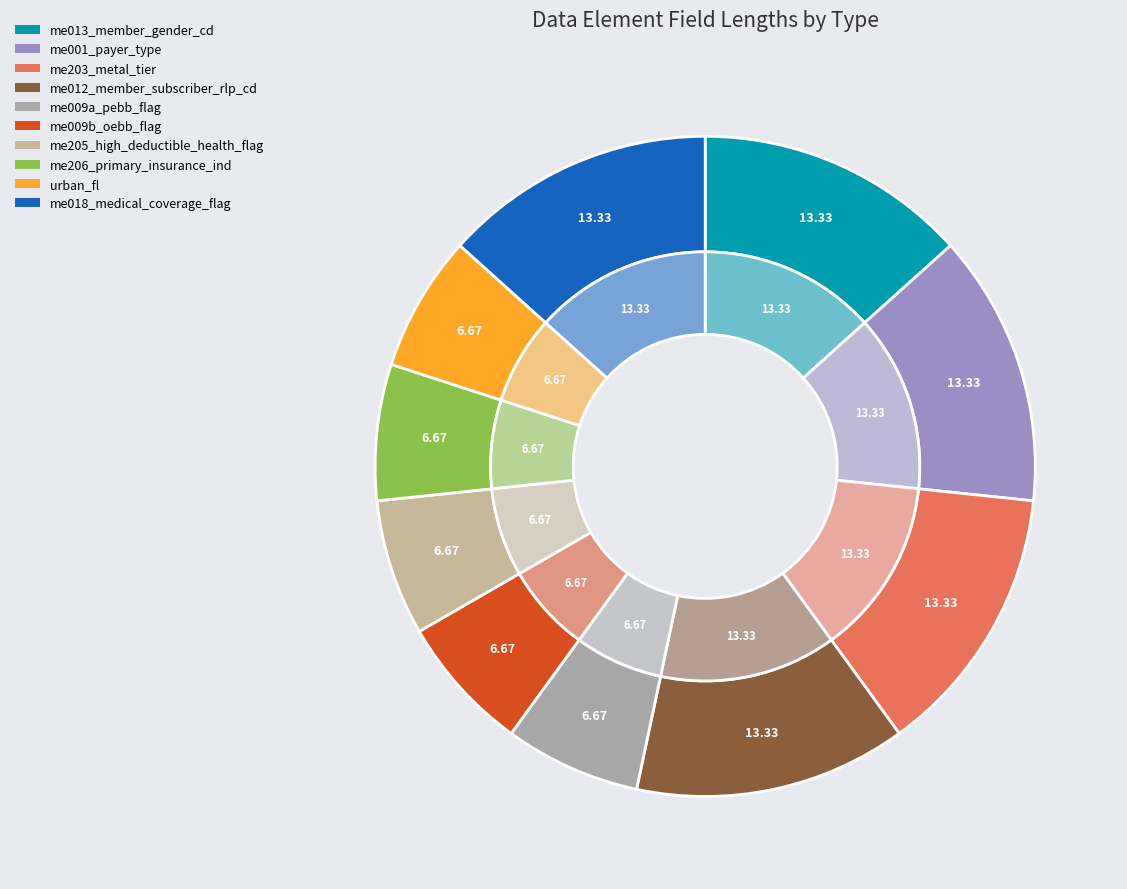

Is there a majority slice in this chart?

No